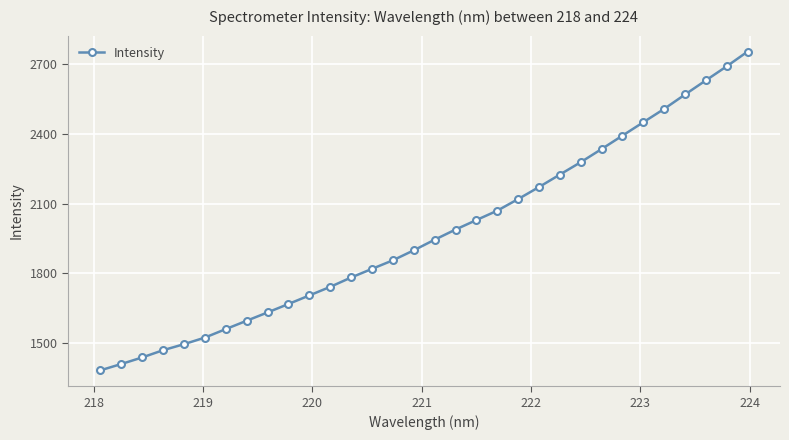

What is the value of the 18th point from the left?

1988.3